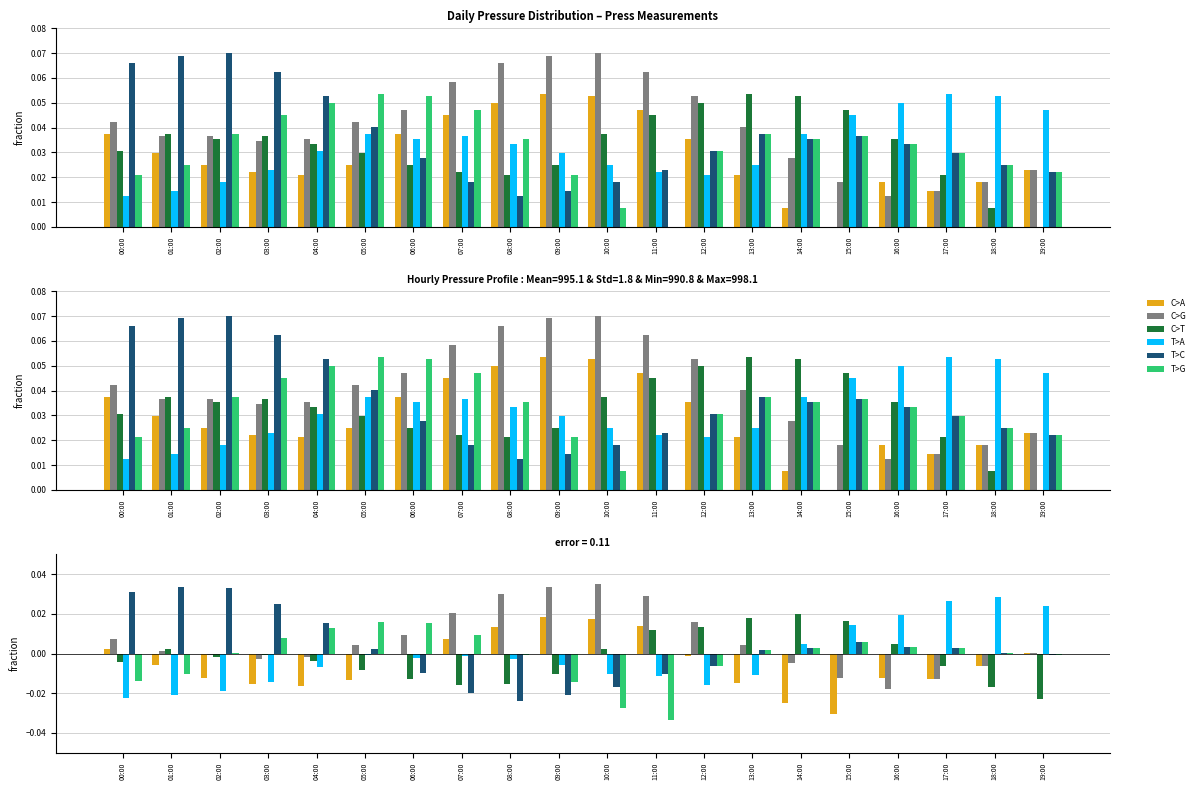

How many bars are there in each group?

6